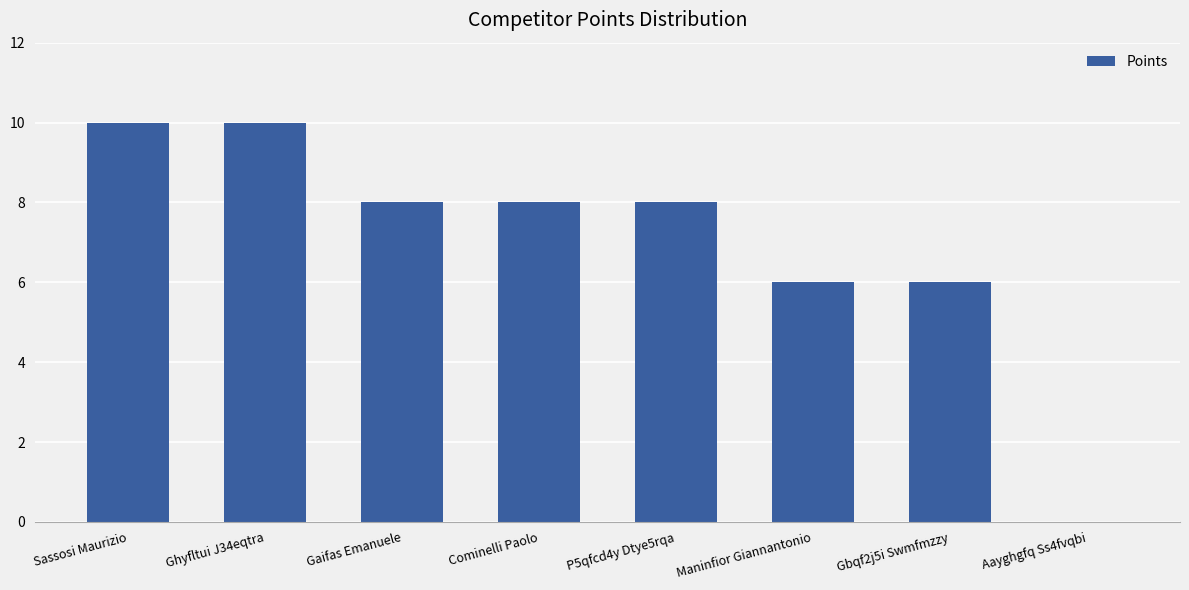

What is the greatest value displayed?

10